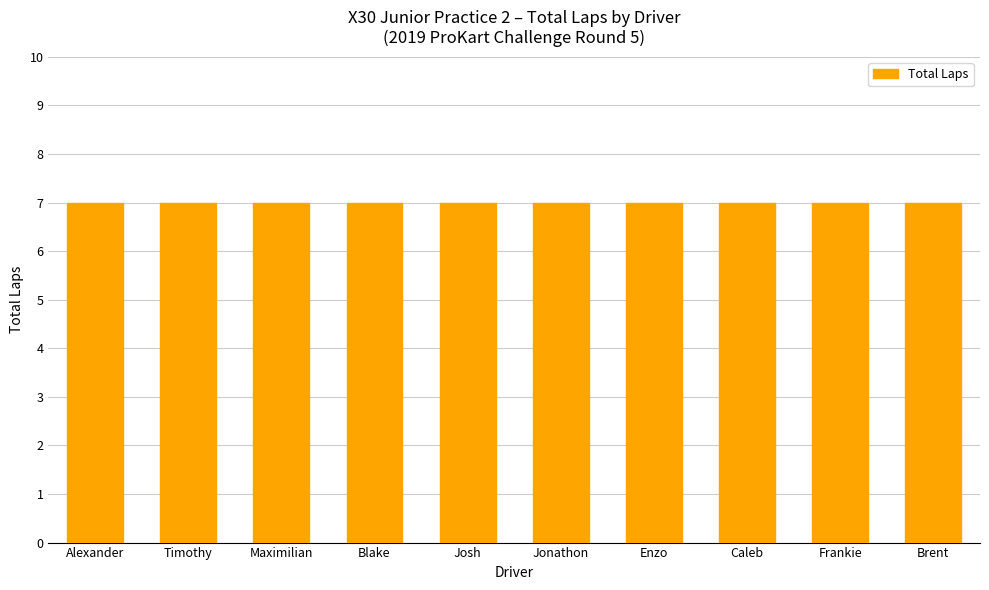

List the labels in order of value, largest first.

Alexander Berg, Timothy Carel, Maximilian Opalski, Blake Nash, Josh Pierson, Jonathon Portz, Enzo Swan, Caleb Shrader, Frankie Mossman, Brent Crews